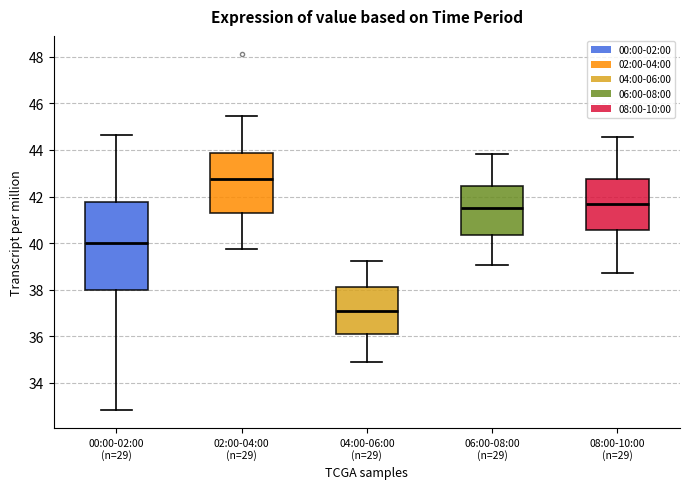

Which box is the tallest, from its lower edge to its upper edge?

00:00-02:00 (n=29)